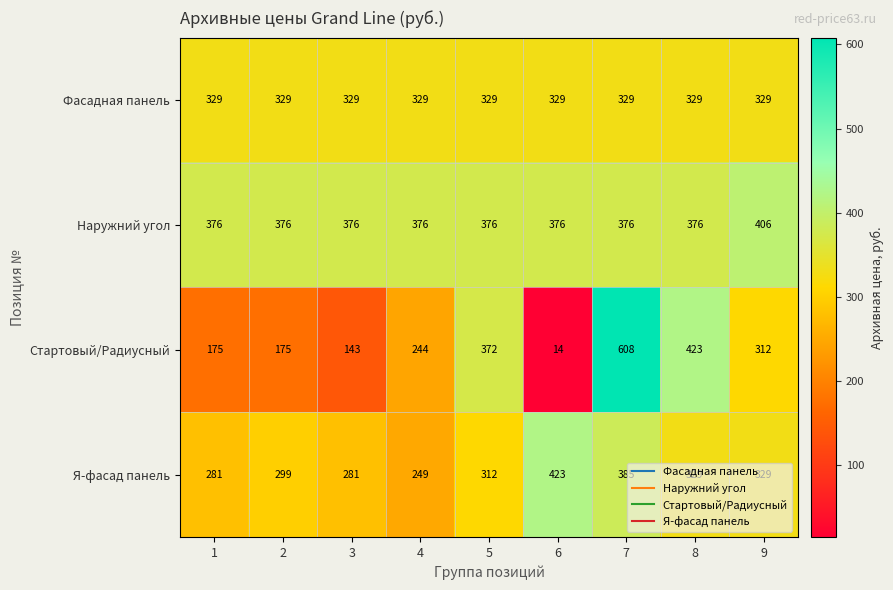

What is the sum of the Стартовый/Радиусный values at 8 and 3?

566